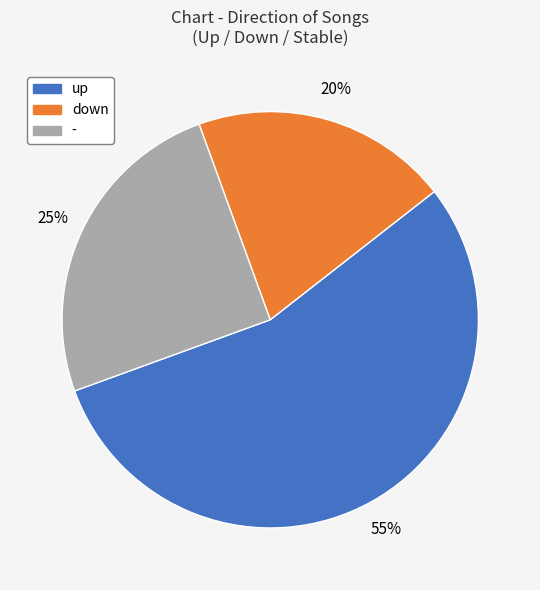

Count the number of slices in the pie.

3